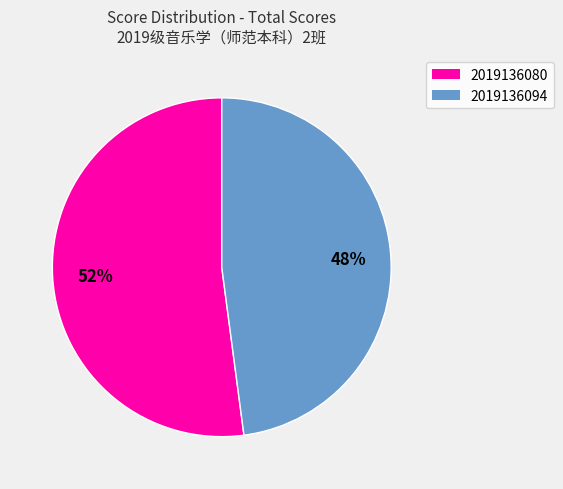

To the nearest percent, what is the combined percentage of 2019136094 and 2019136080?

100%